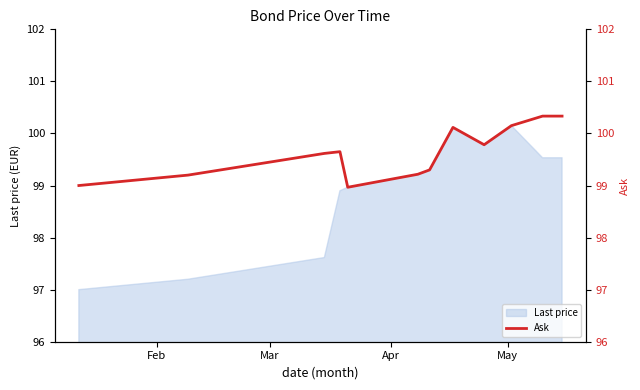

What is the minimum value for Last price?

97.0